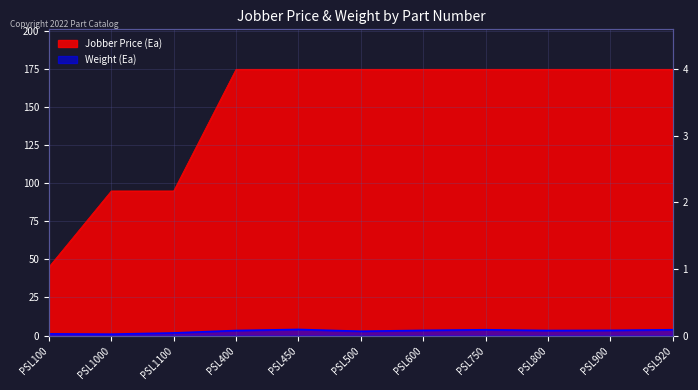

The value of Weight (Ea) at PSL600 is 3.4. True or false?

True